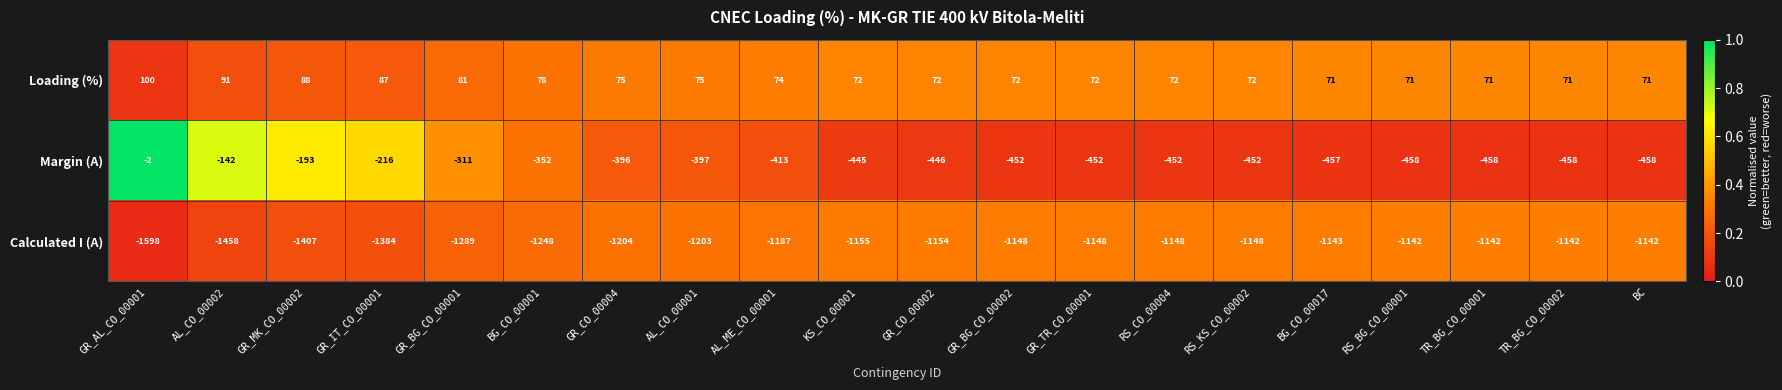

What is the approximate value of Calculated I (A) at AL_CO_00001, to the nearest 50?

-1200